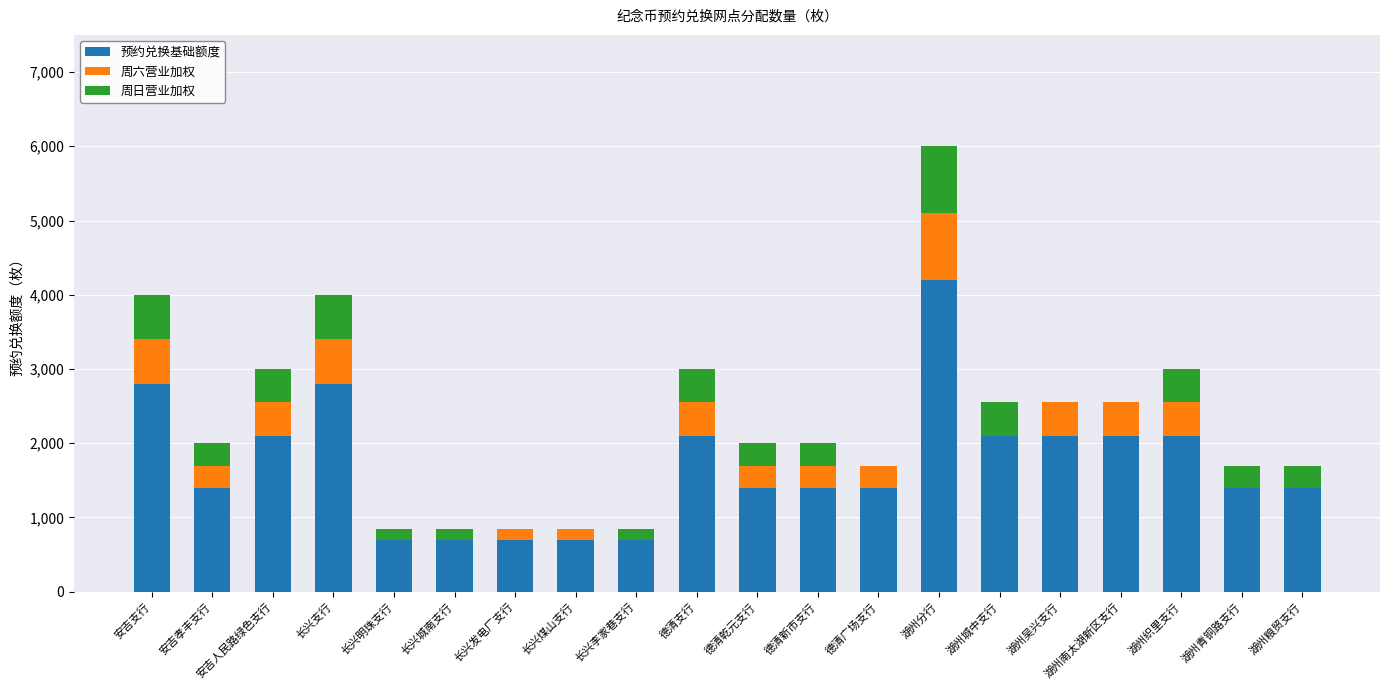

The value of 预约兑换基础额度 at 湖州城中支行 is 2100. True or false?

True